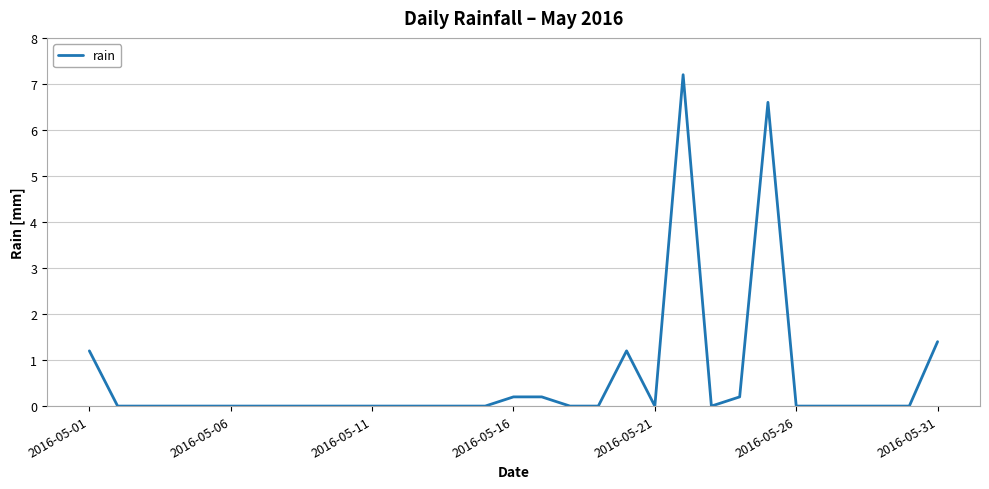

What is the maximum value shown in the chart?

7.2